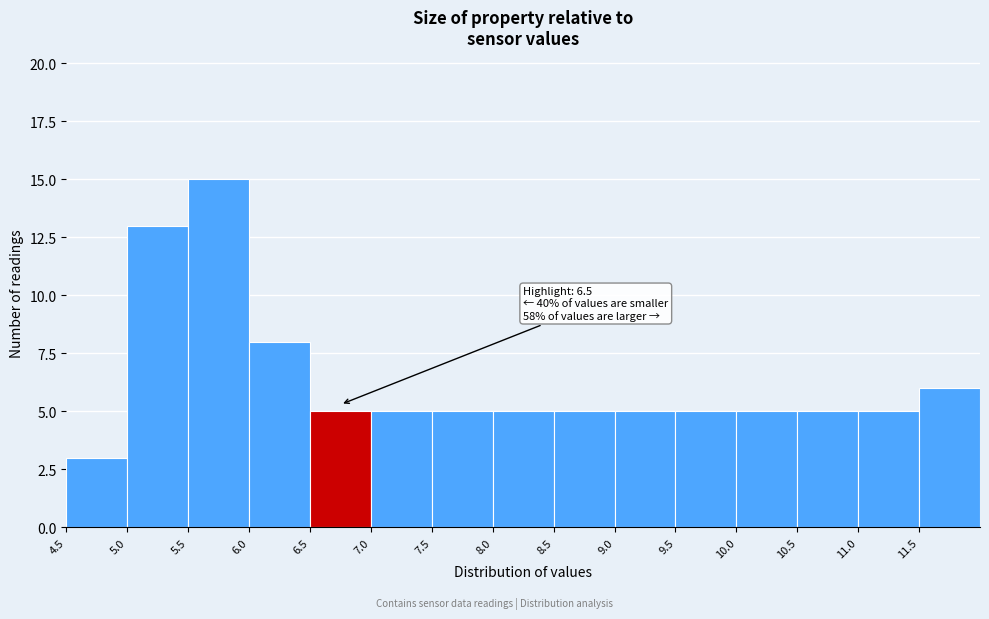

Which range on the x-axis has the tallest bar?

5.5 to 6.0